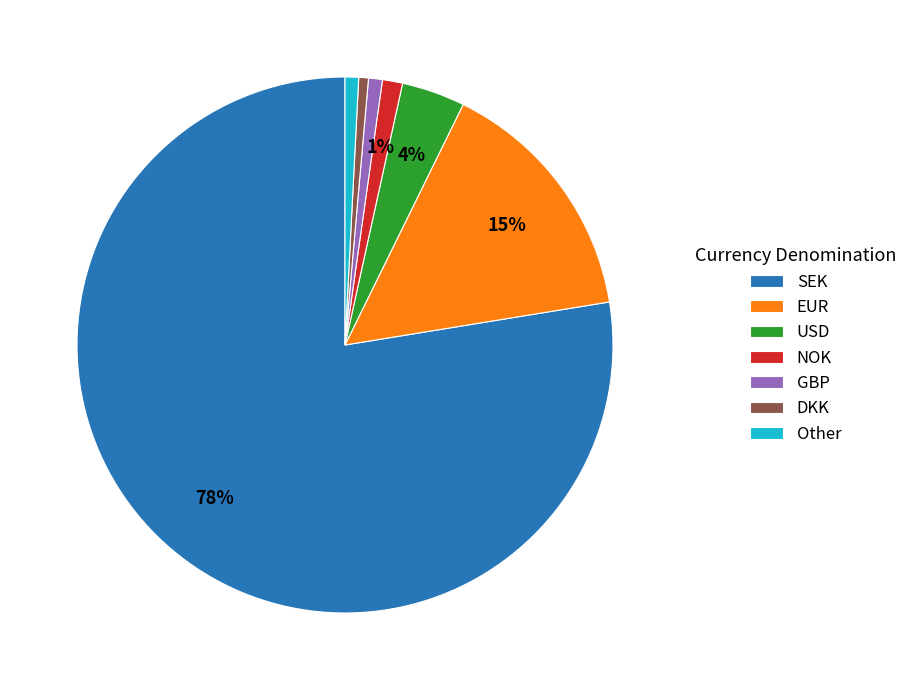

True or false: NOK accounts for 1% of the total.

True